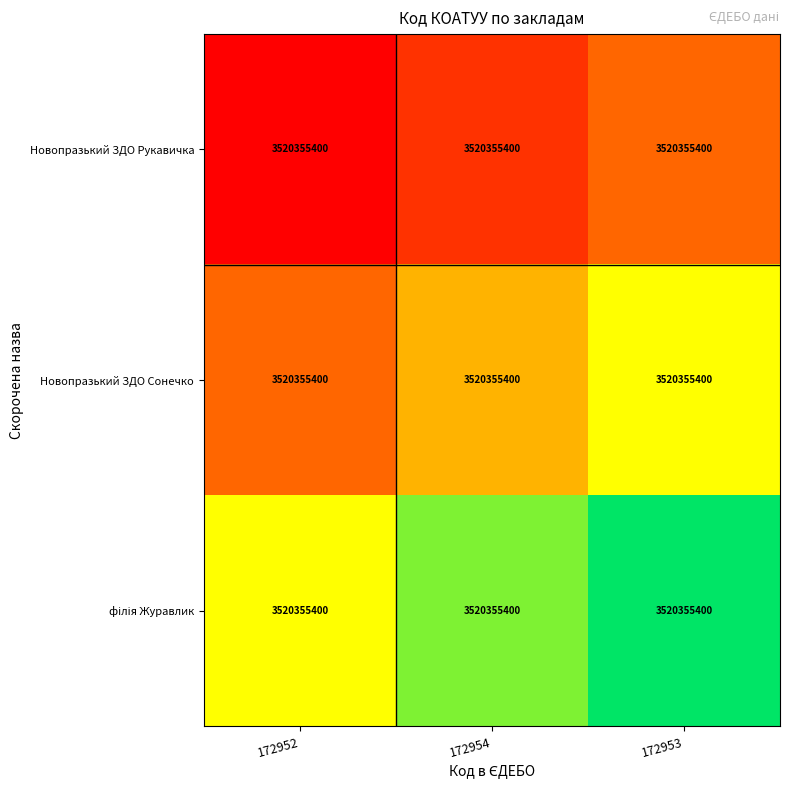

Which series changed the most between 172954 and 172953?

Новопразький ЗДО Рукавичка